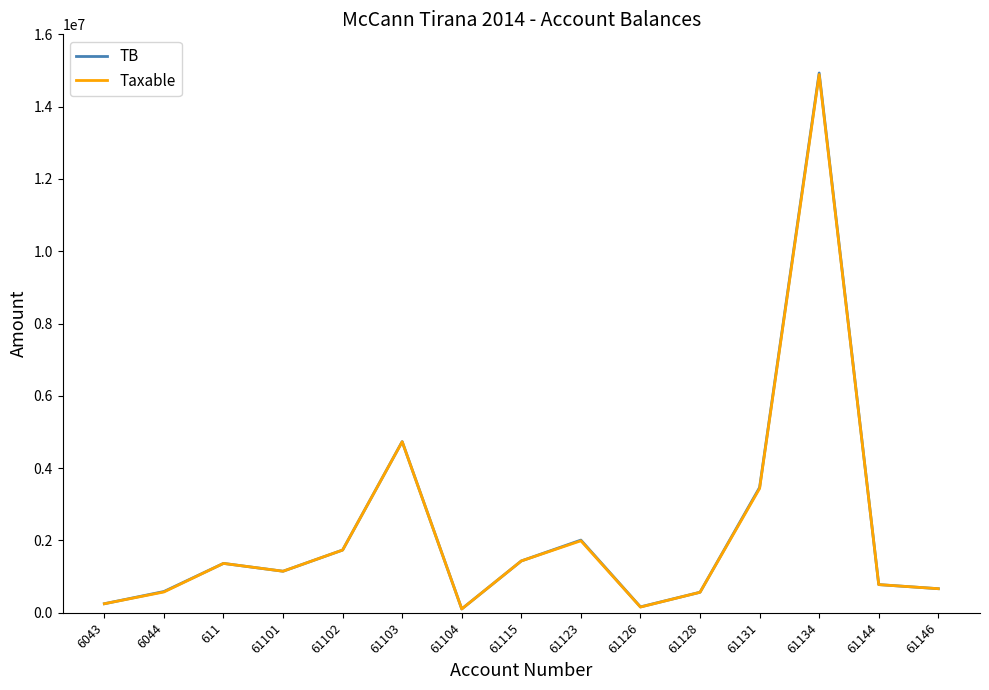

Where is the first local minimum for TB?

61101